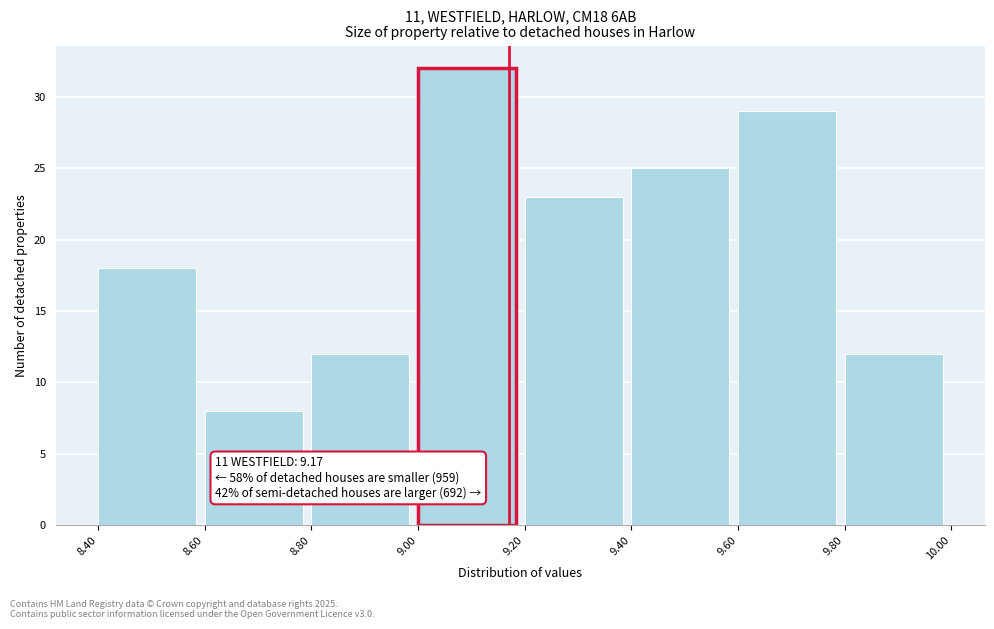

Over which range of the x-axis is the bar tallest?

9.00 to 9.20